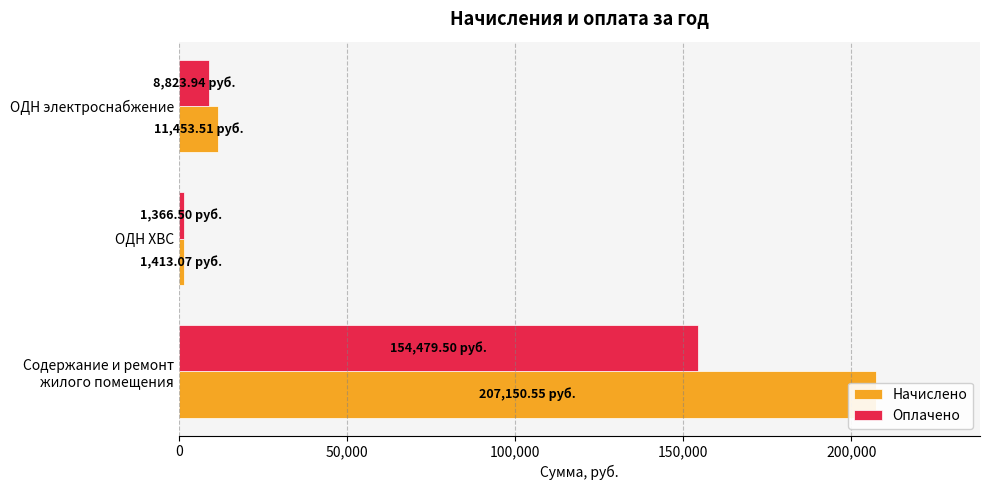

What is the sum of the Начислено values at Содержание и ремонт жилого помещения and ОДН электроснабжение?

218604.1